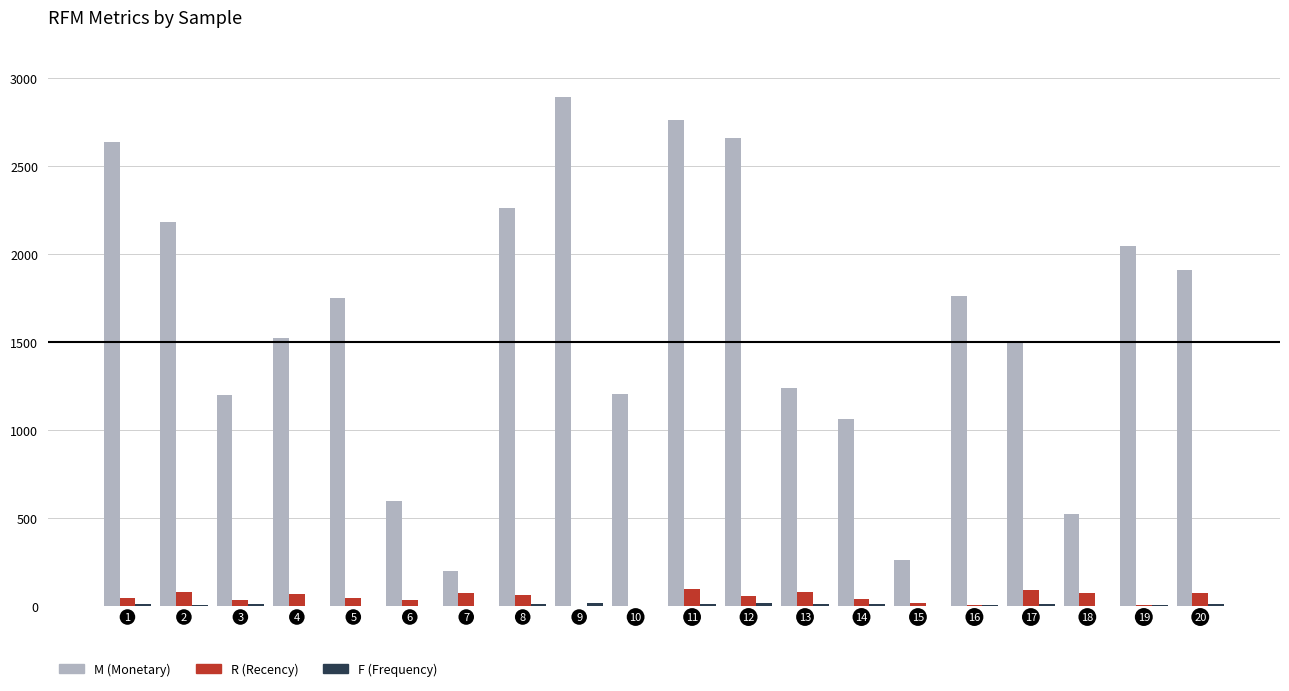

What is the maximum value shown in the chart?

2893